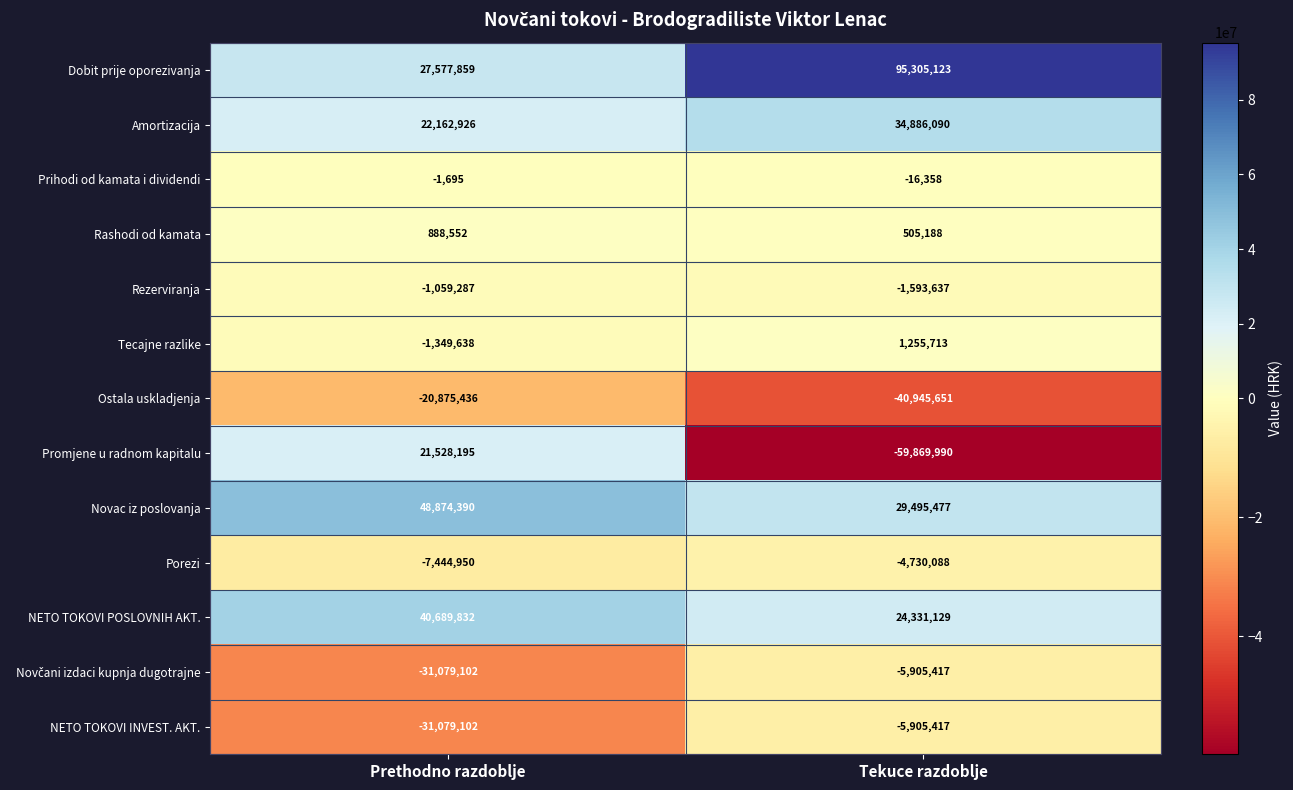

Where is NETO TOKOVI POSLOVNIH AKT. nearest to the value 32510480?

Tekuce razdoblje